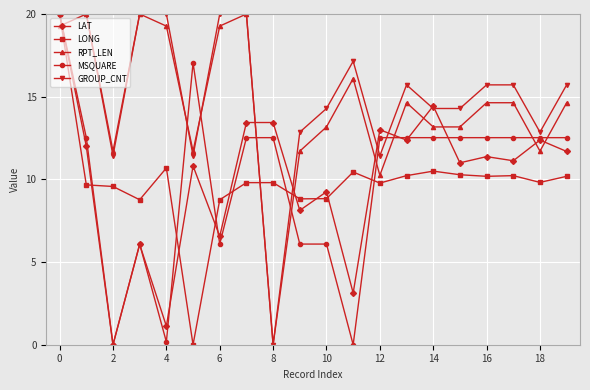

True or false: GROUP_CNT has more than 0 points higher than both neighbors.

True